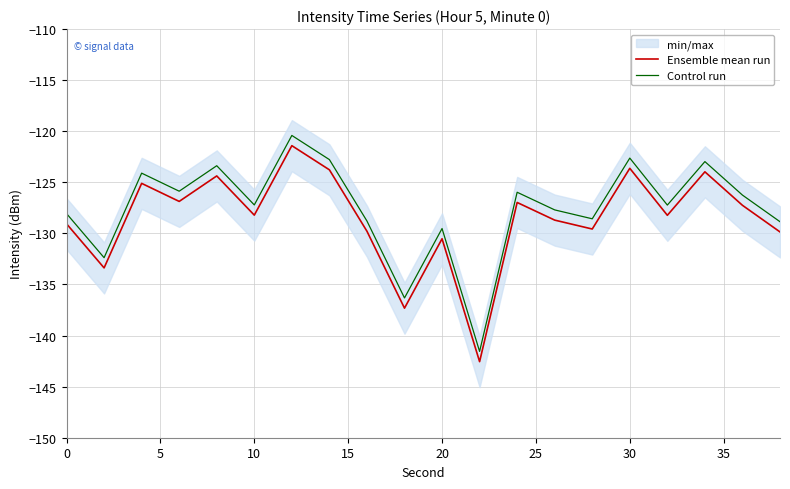

What is the sum of all Ensemble mean run values?

-2570.5